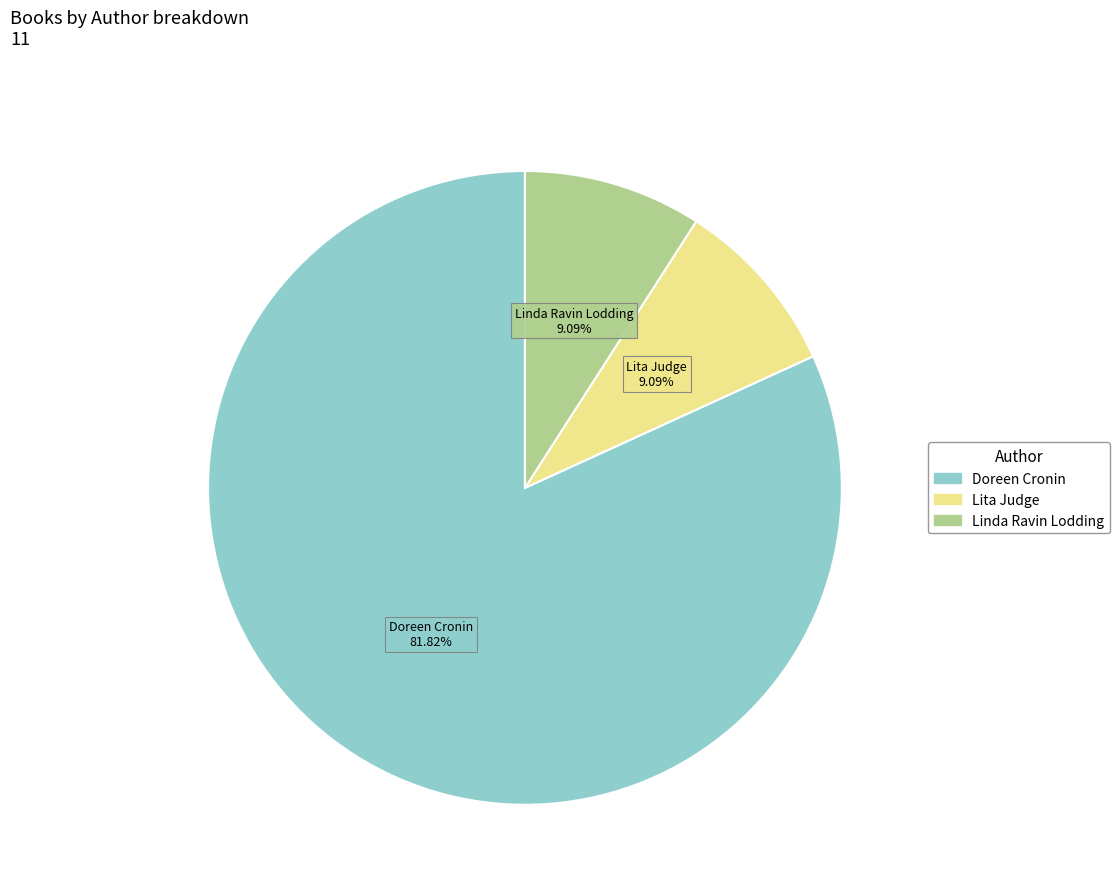

Count the number of slices in the pie.

3